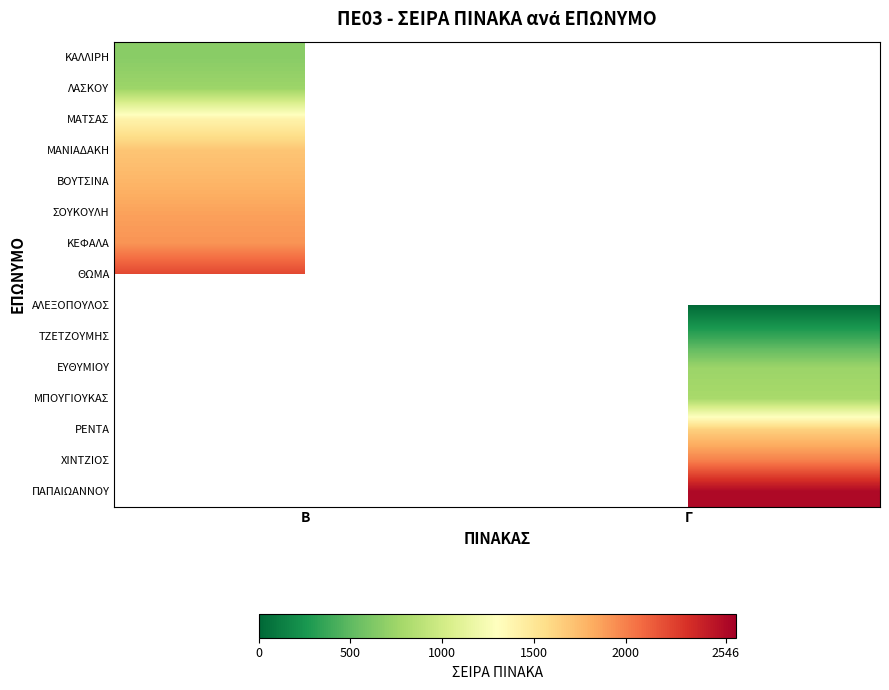

Between Γ and Β, which is larger?

Β